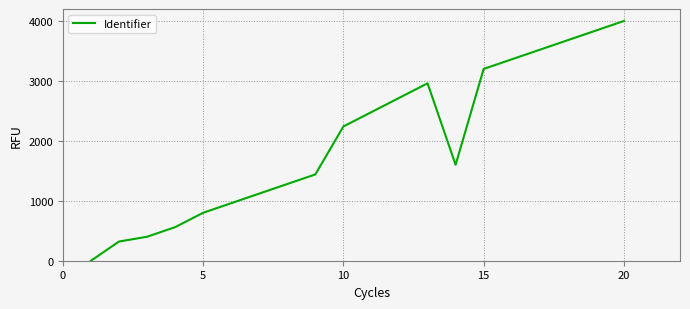

Reading right to left, extract all data points from this chart.

4000	3840	3680	3520	3360	3200	1600	2960	2720	2480	2240	1440	1280	1120	960	800	560	400	320	0